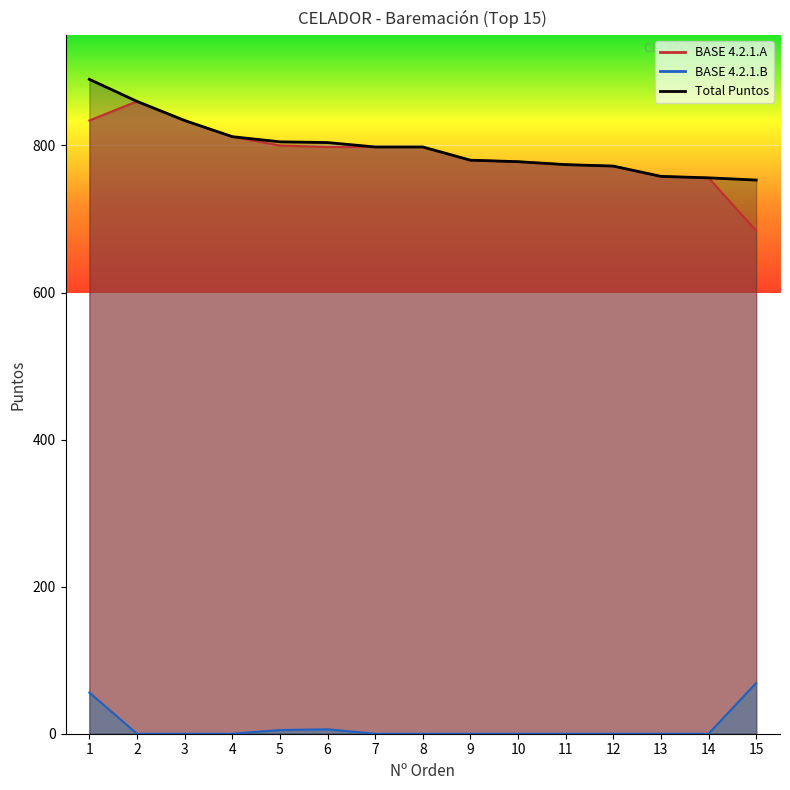

How many data points in Total Puntos are above 798?

6